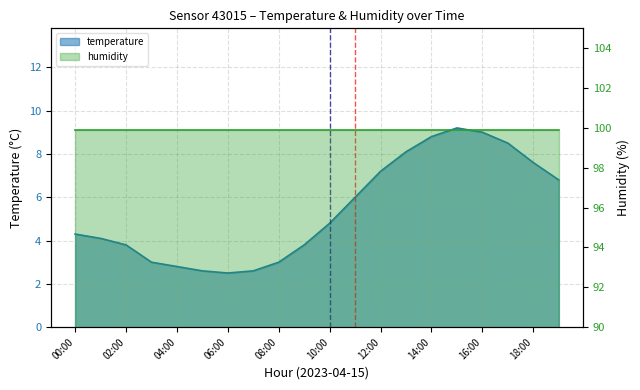

Rank the categories by value from highest to lowest.

15:00, 16:00, 14:00, 17:00, 13:00, 18:00, 12:00, 19:00, 11:00, 10:00, 00:00, 01:00, 02:00, 09:00, 03:00, 08:00, 04:00, 05:00, 07:00, 06:00